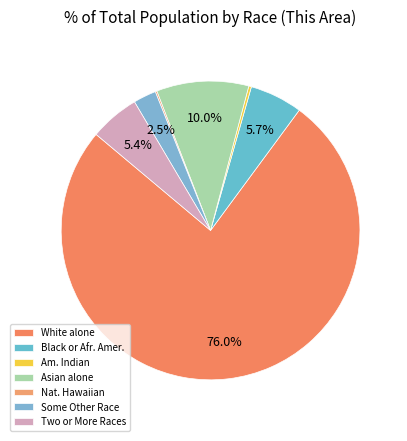

Count the number of slices in the pie.

7